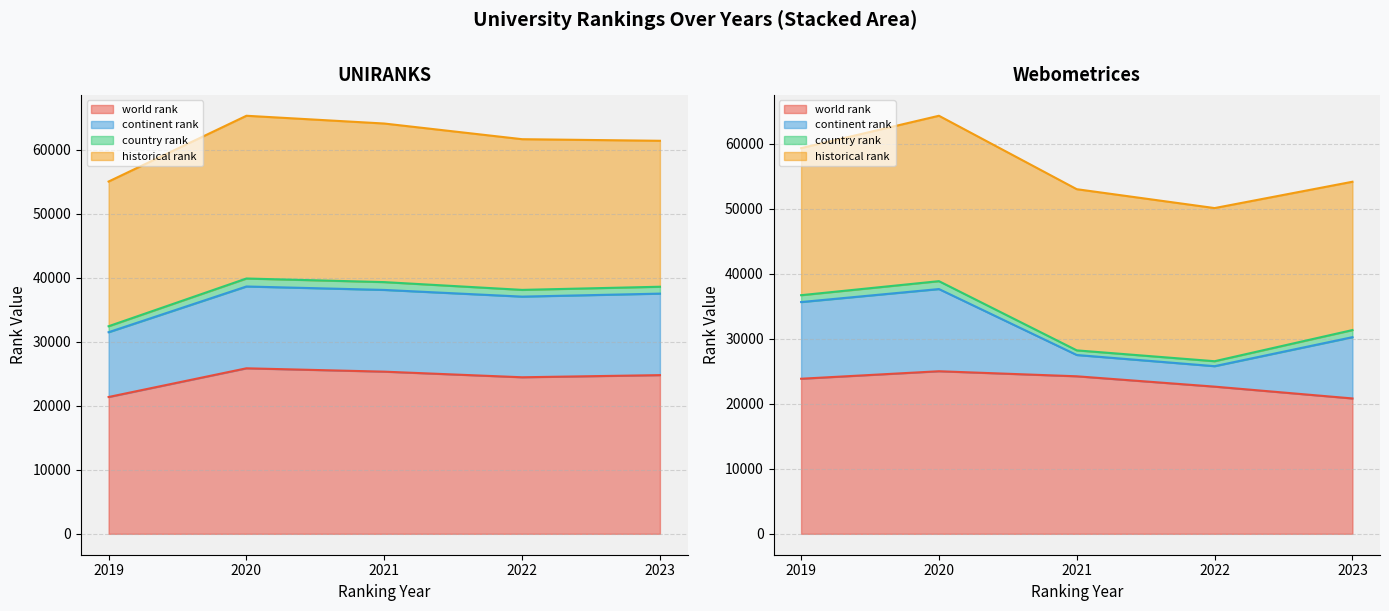

True or false: world rank has a value of 33198.9 at 2020.

False